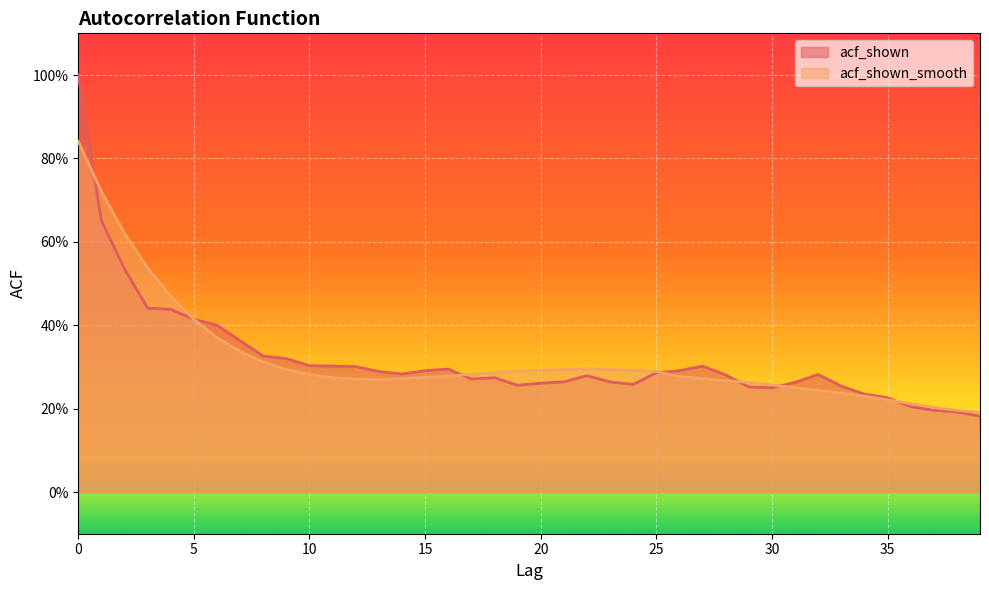

How many acf_shown_smooth values are between 0 and 1?

40